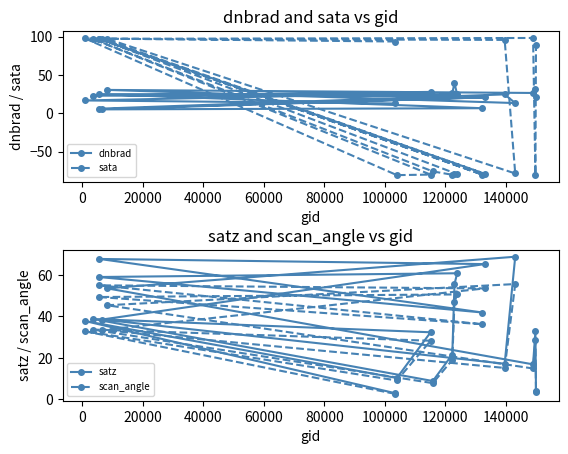

At how many categories does at least one series exceed 92?

9